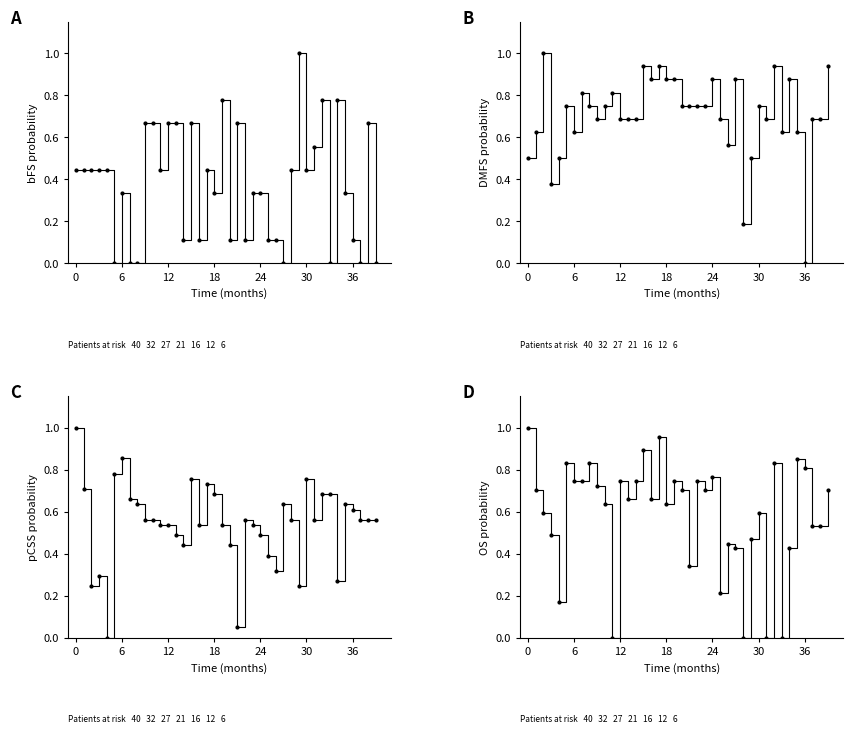

At how many categories does at least one series exceed 0?

40